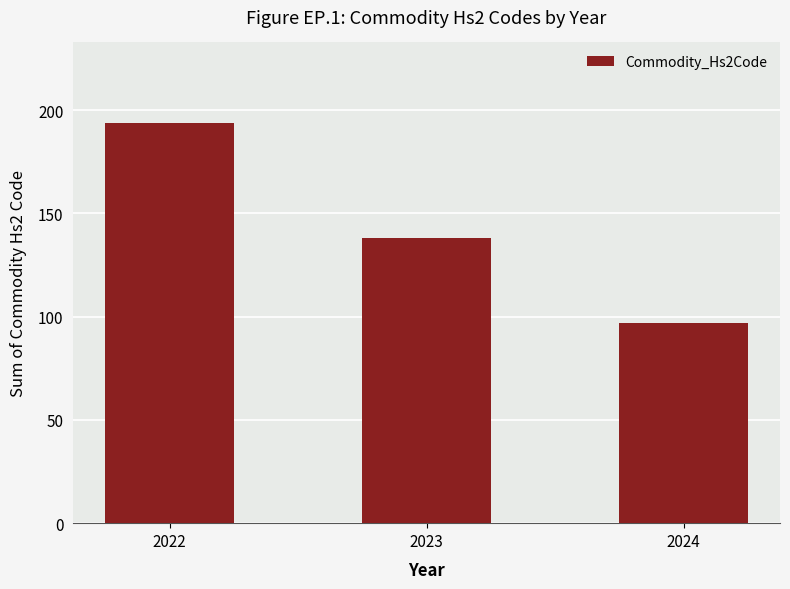

Where is the data nearest to the value 145?

2023